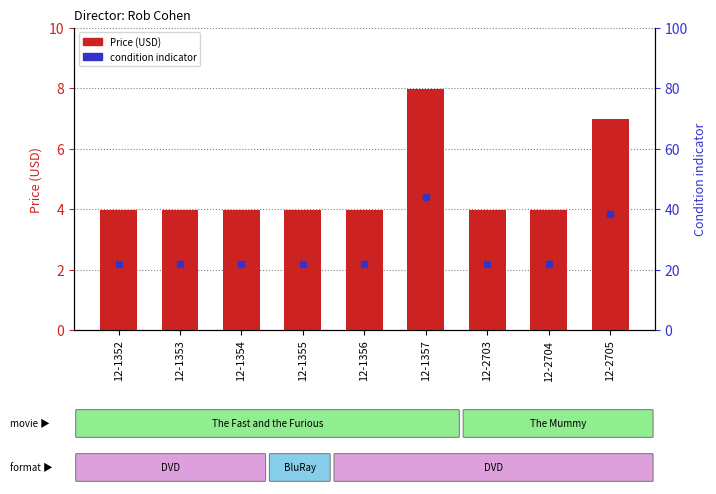

What is the sum of all values?

42.8